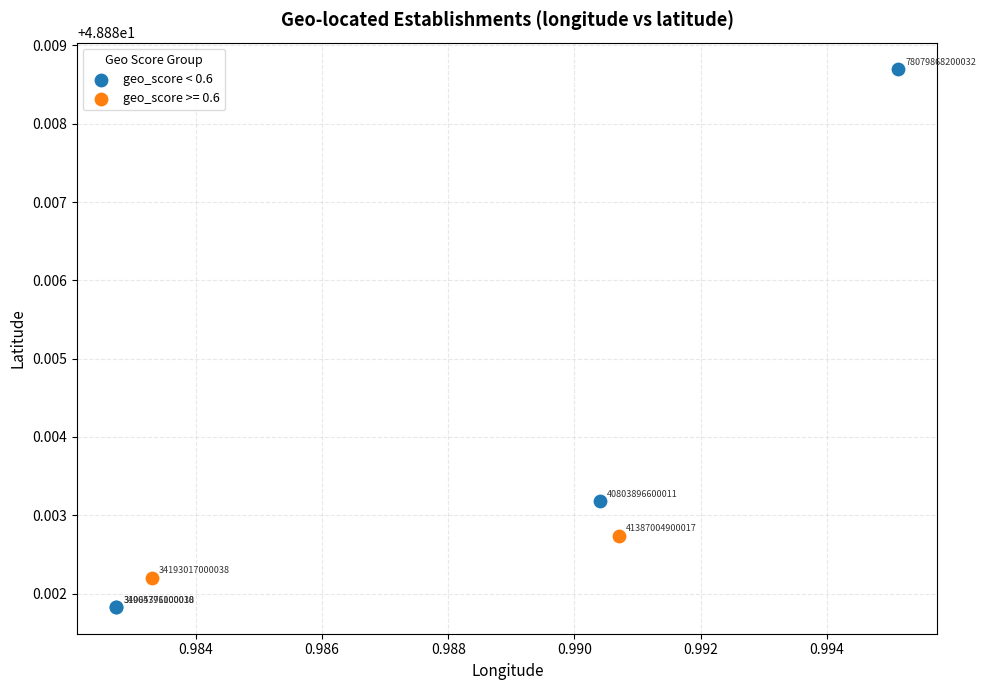

What are all the series names shown in the legend?

geo_score < 0.6, geo_score >= 0.6